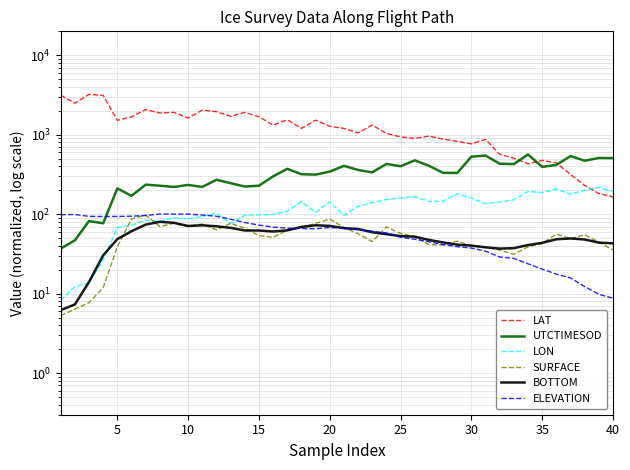

How many distinct data groups are displayed?

6